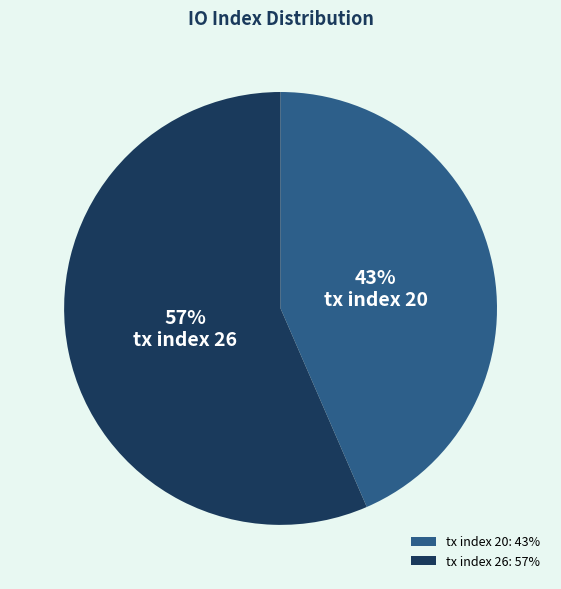

What percentage is the tx index 26 slice, to the nearest percent?

57%